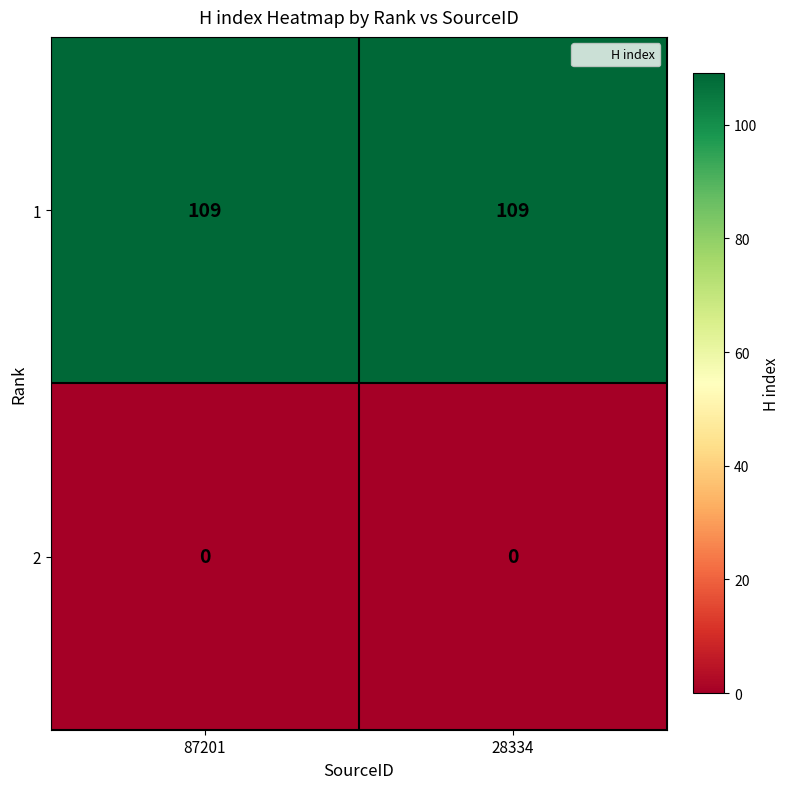

List the series in order of their peak value, lowest first.

2, 1